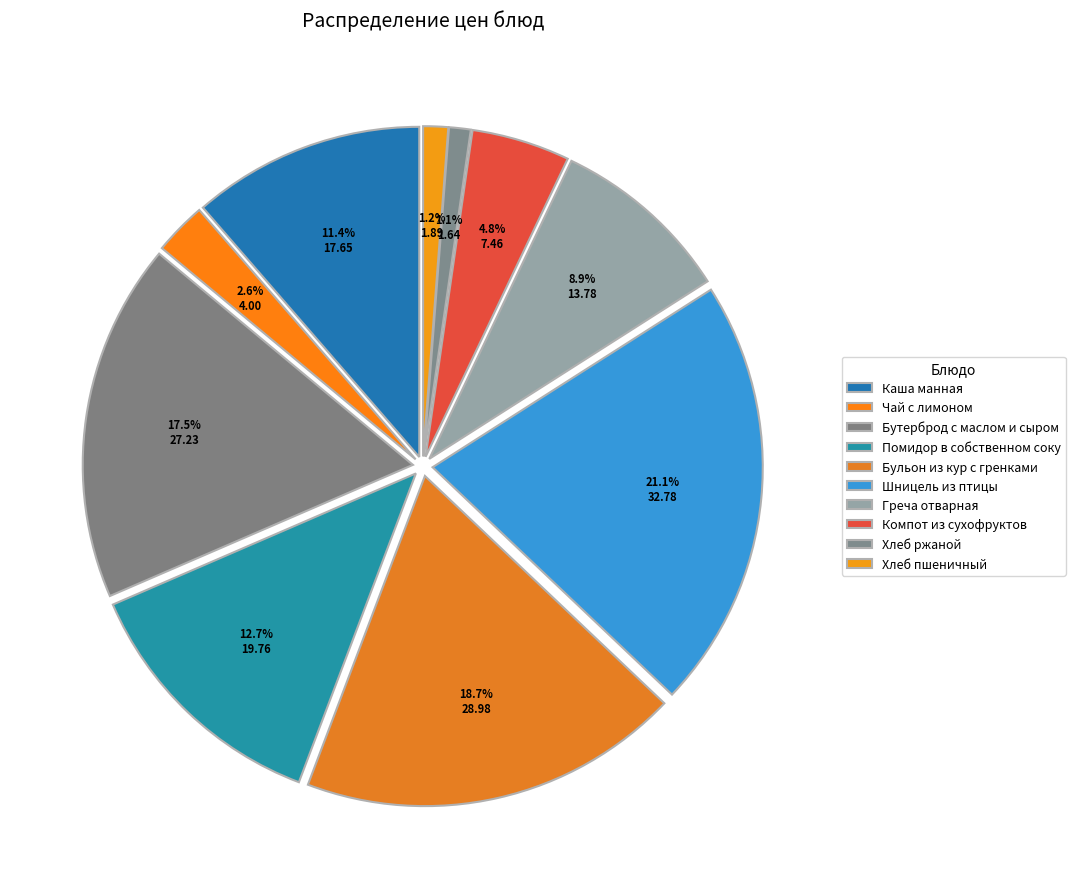

Count the number of slices in the pie.

10